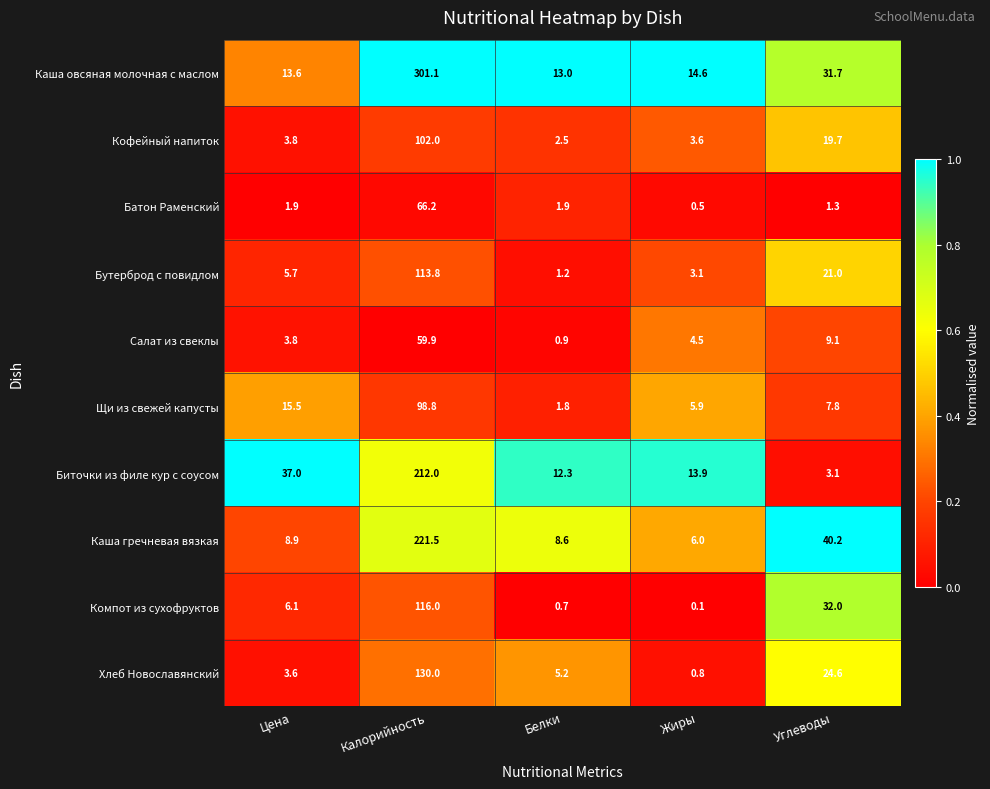

At how many categories does at least one series exceed 0?

5